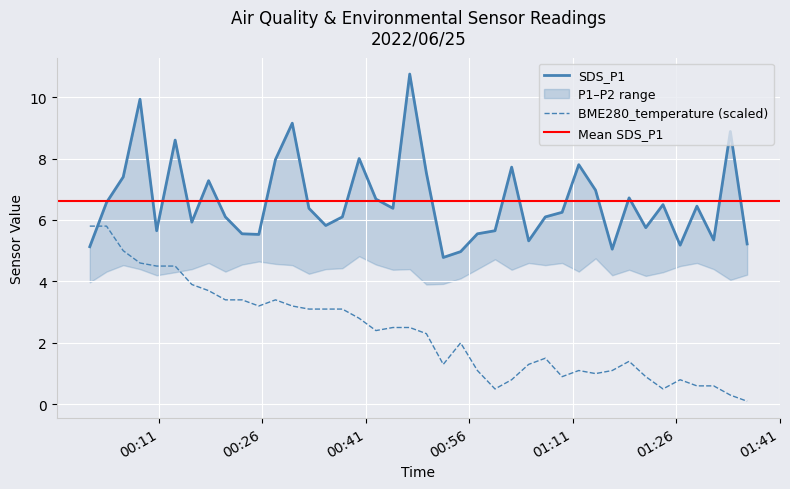

What is the difference between the highest and lowest values at 2022/06/25 01:14:19?

6.0